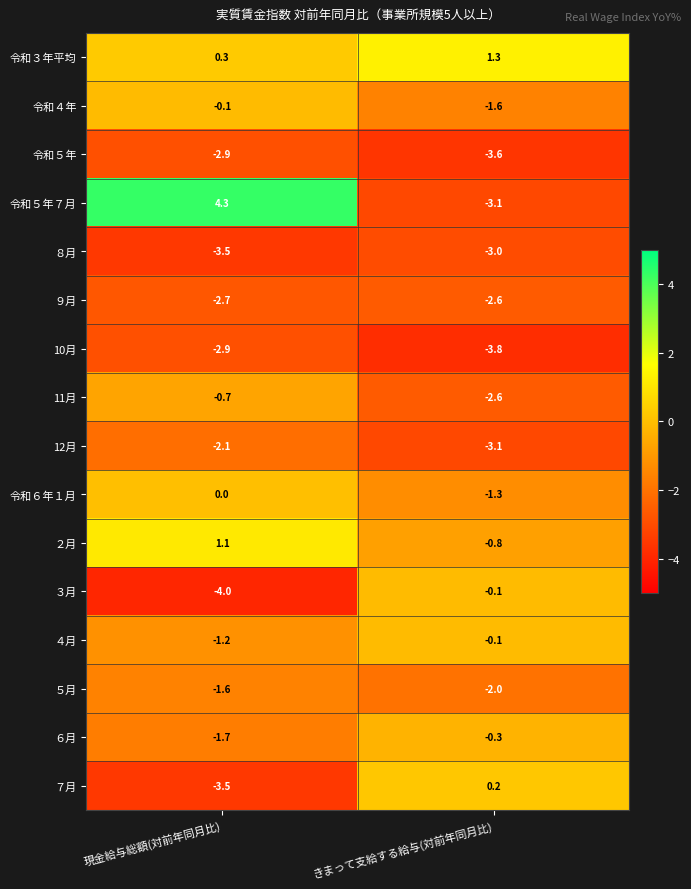

Which series has the largest range (max minus min)?

令和５年７月